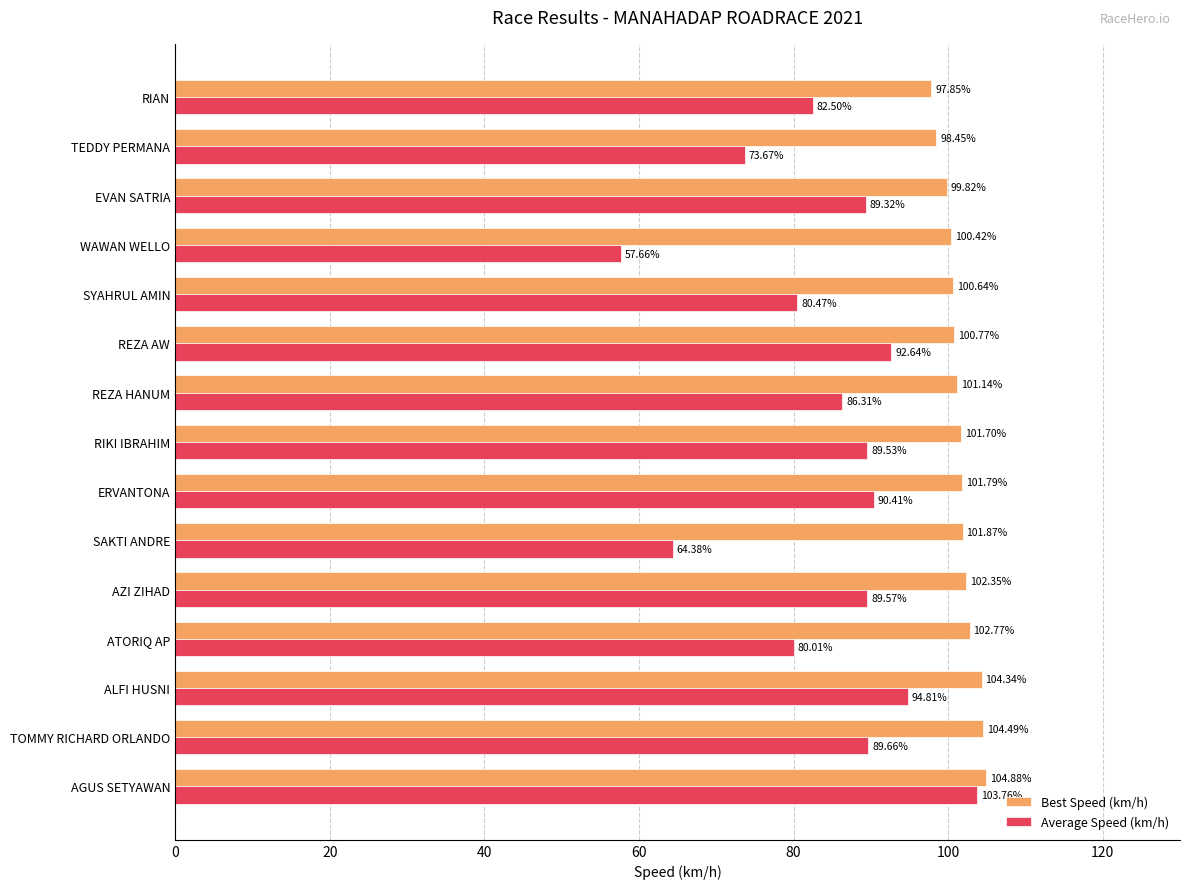

Is the value of Average Speed (km/h) at REZA HANUM greater than the value of Best Speed (km/h) at REZA HANUM?

No